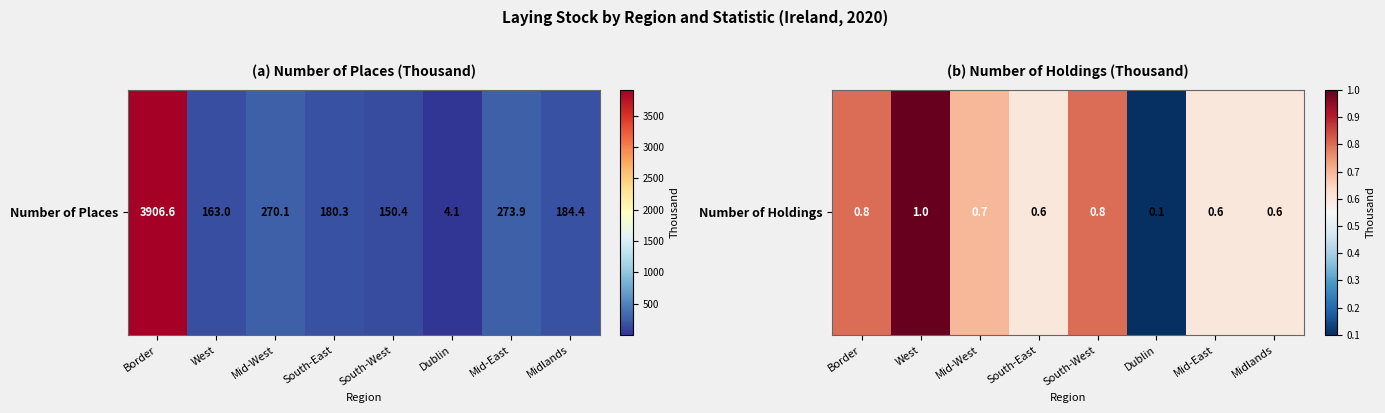

Is it true that the value at South-West is 1.2?

False